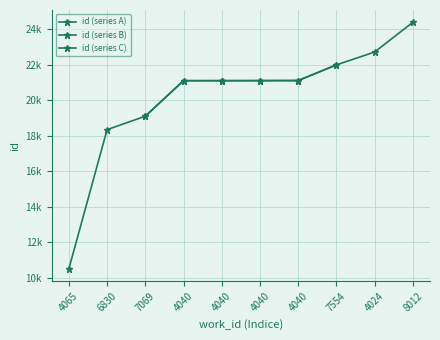

What is the change in value from 4065 to 7554?

+11471